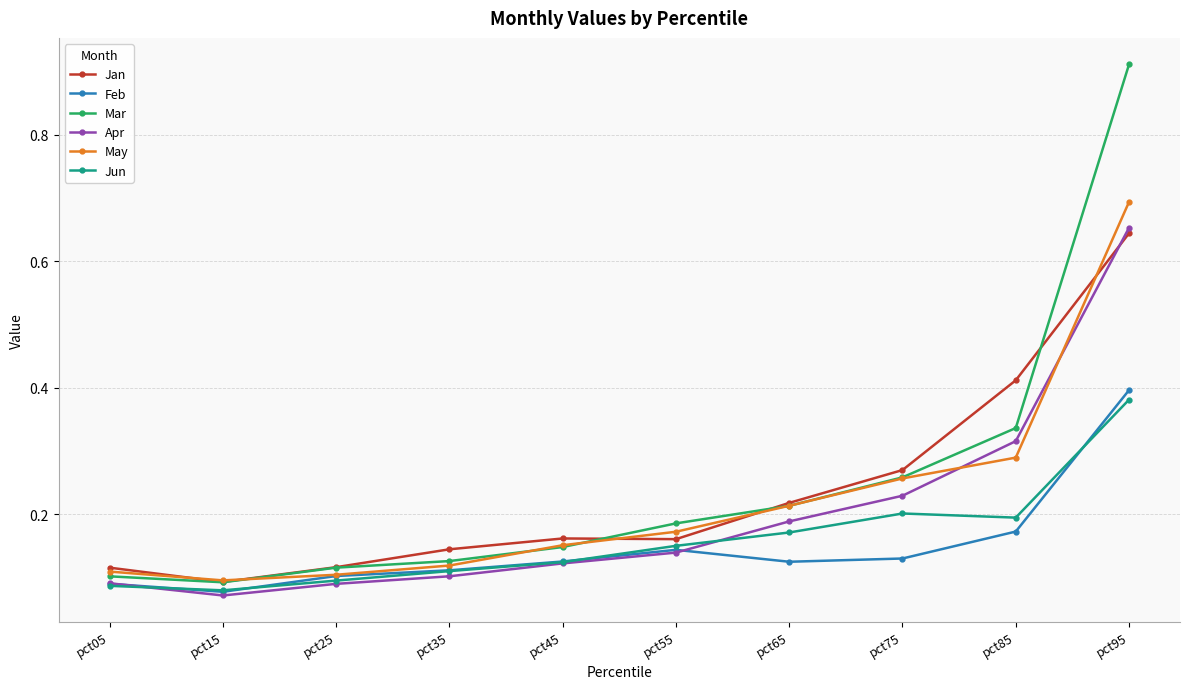

The value of Feb at pct35 is 0.2. True or false?

False